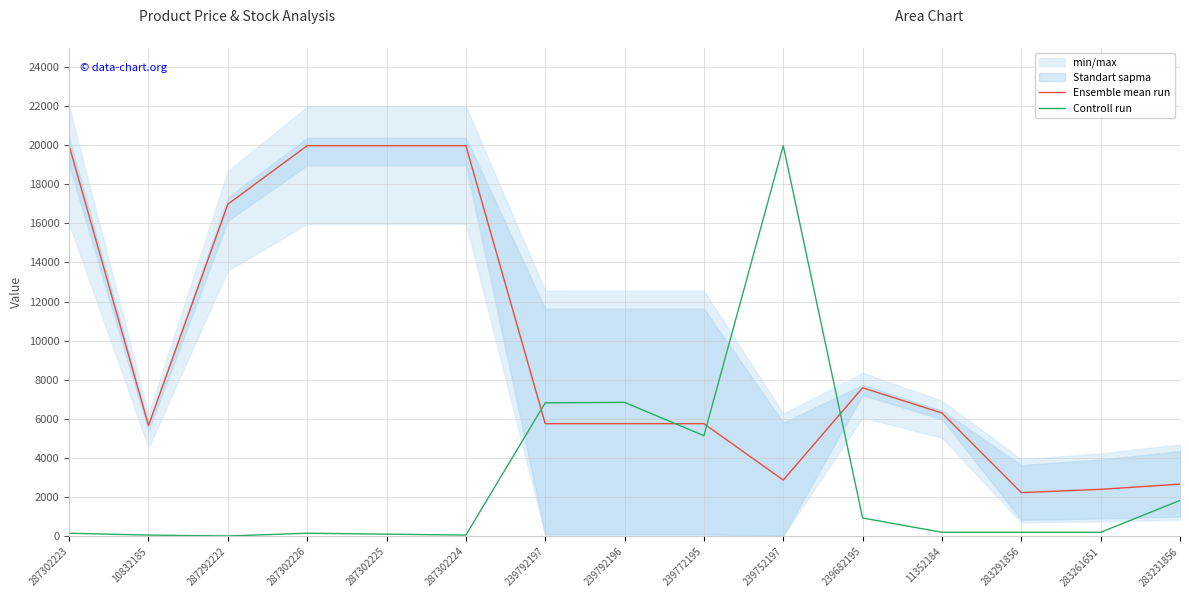

How many categories are shown in the chart?

15